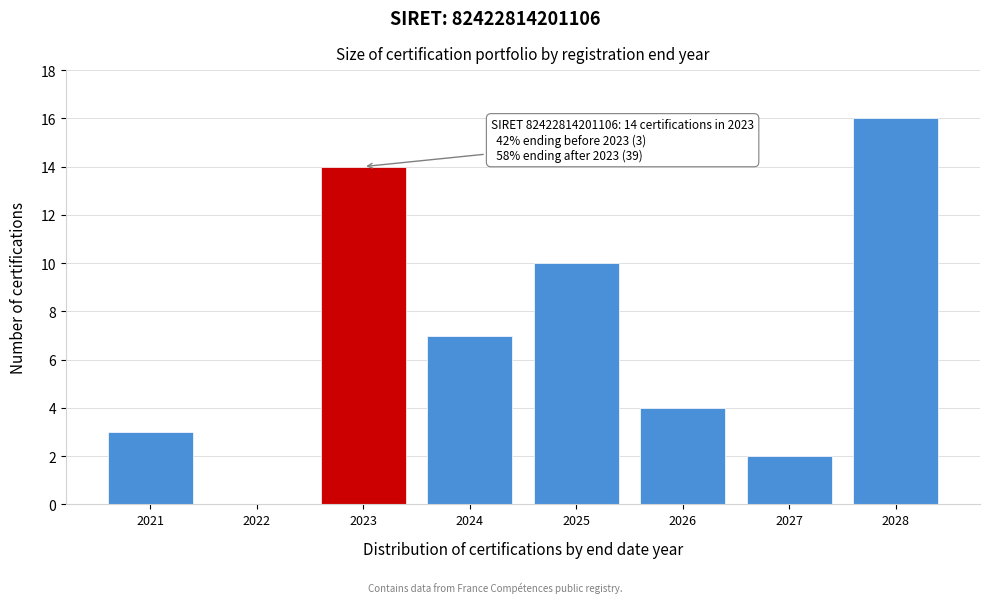

Reading left to right, what are all the values shown in this chart?

2021=3	2022=0	2023=14	2024=7	2025=10	2026=4	2027=2	2028=16